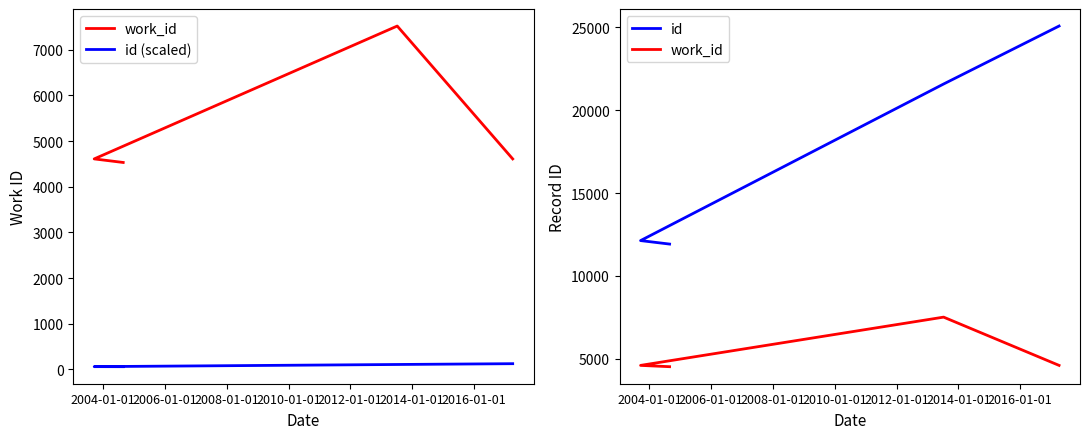

Is the value of work_id at 2004-01-01 greater than the value of id (scaled) at 2002-01-01?

Yes